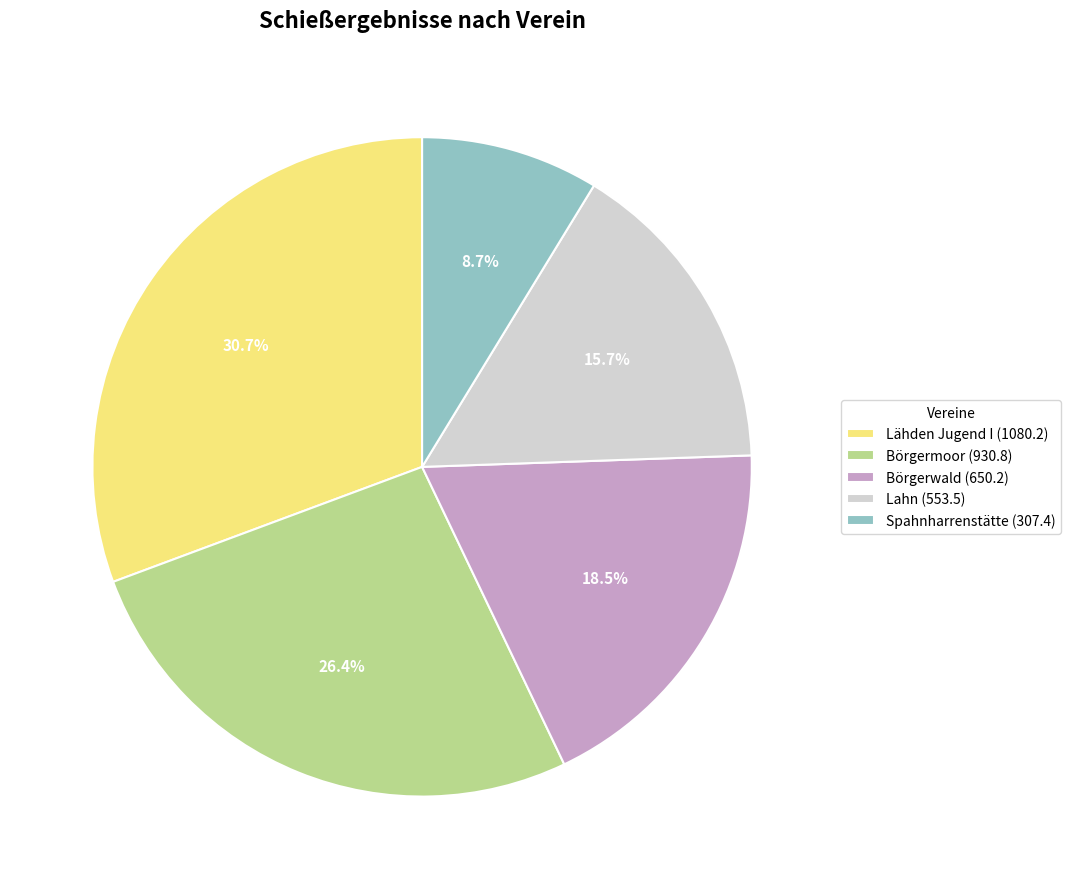

Rank the categories by value from lowest to highest.

Spahnharrenstätte, Lahn, Börgerwald, Börgermoor, Lähden Jugend I